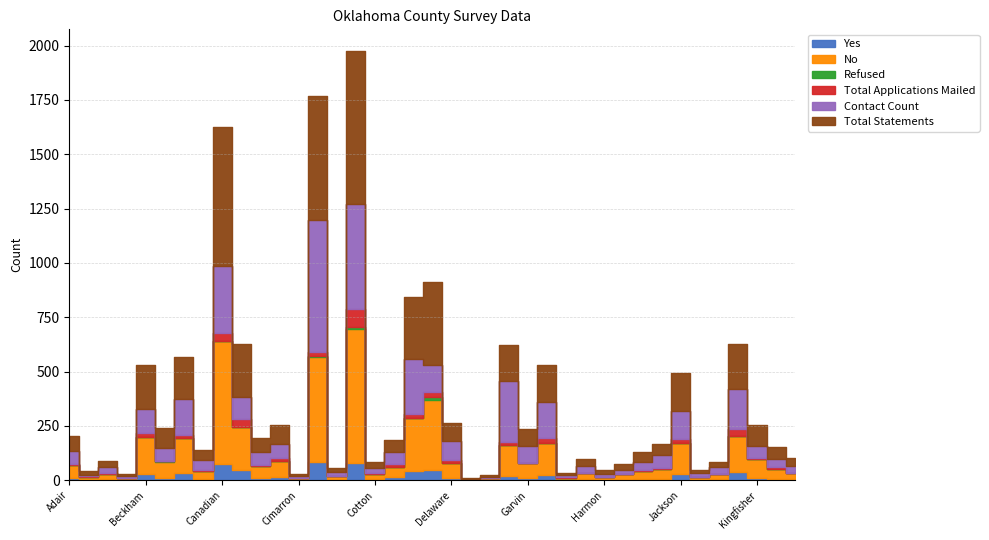

Is the value of Total Applications Mailed at Beckham greater than the value of Refused at Beaver?

Yes